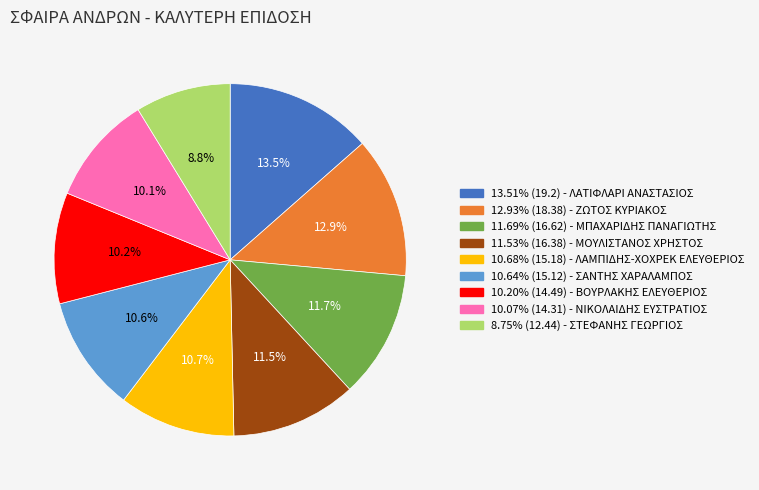

Is there a majority slice in this chart?

No